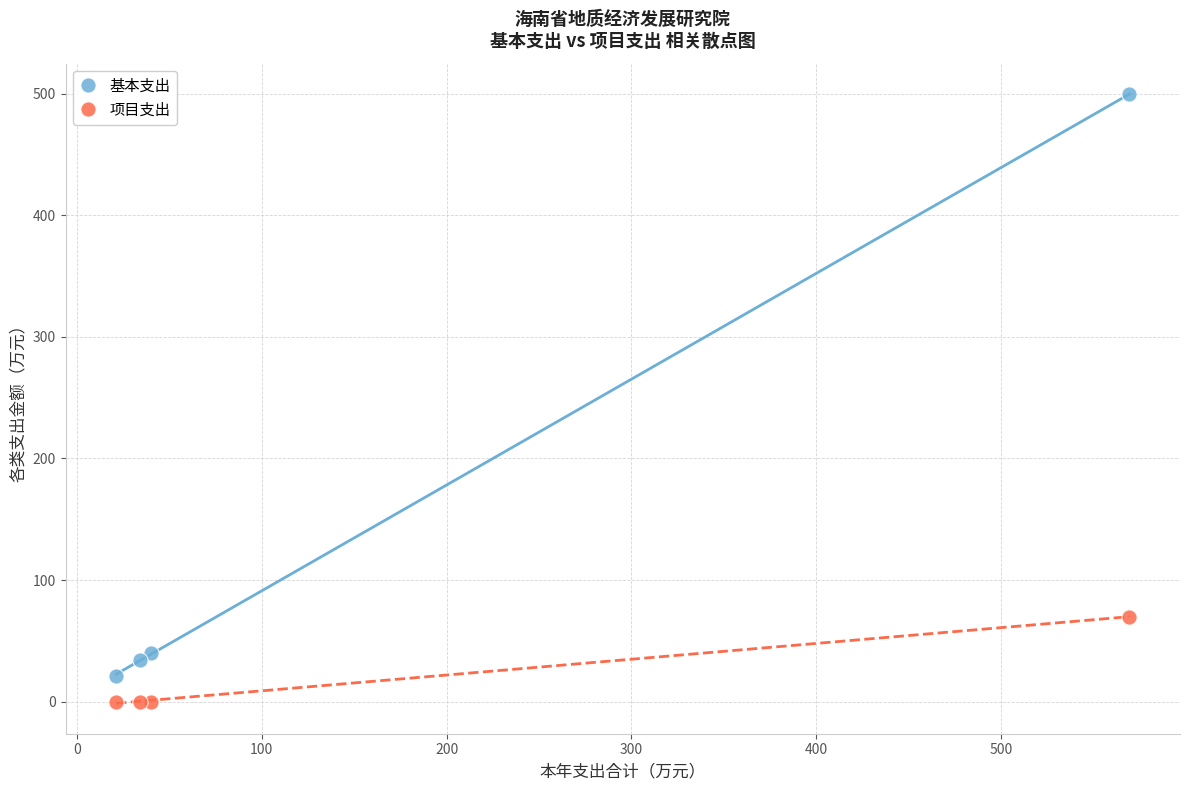

Across all series, what Y value is closest to 249?

69.9